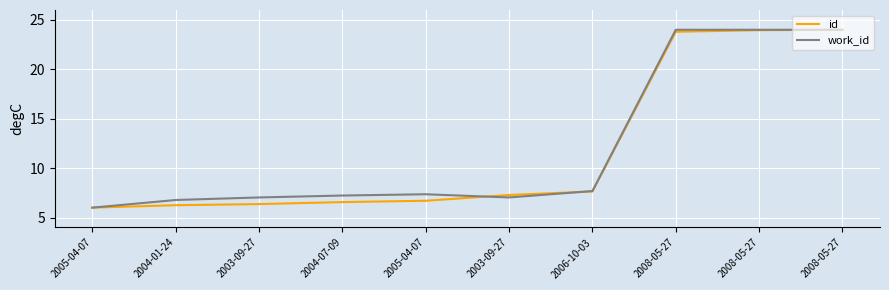

What is the highest value of the id series?

24.0